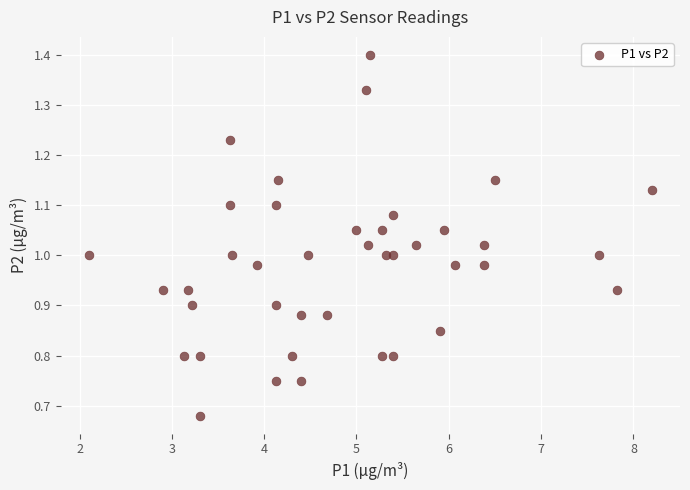

What is the range of X values (max minus min)?

6.1